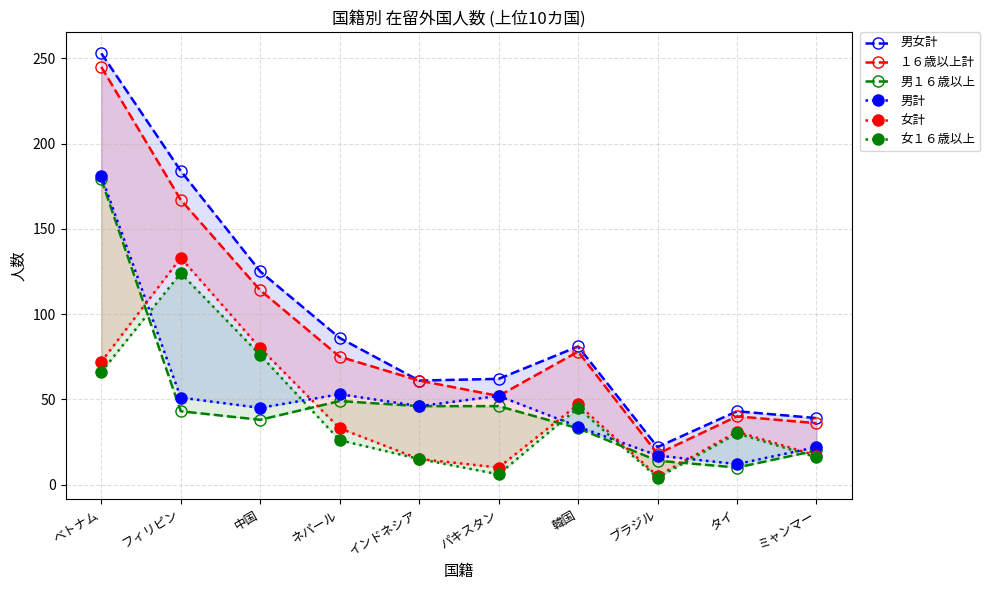

Which series has the largest range (max minus min)?

男女計